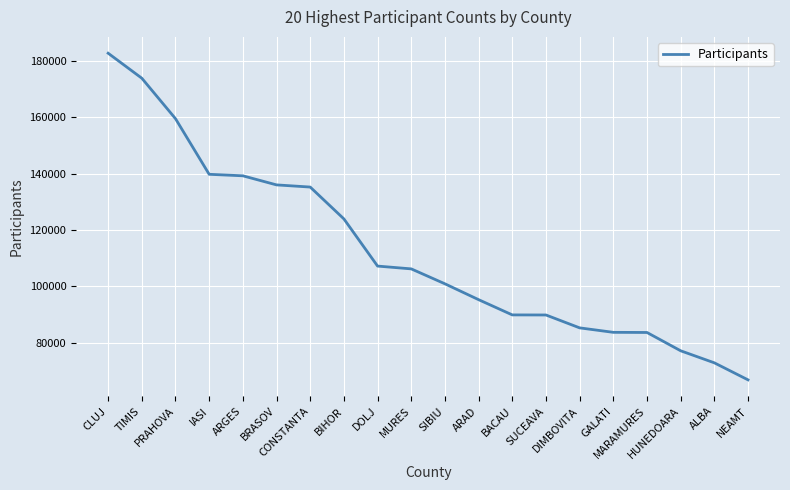

Where is the data nearest to the value 124789?

BIHOR